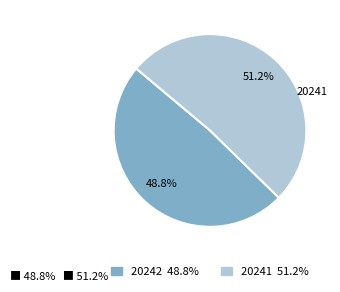

To the nearest percent, what portion does 20241 represent?

51%